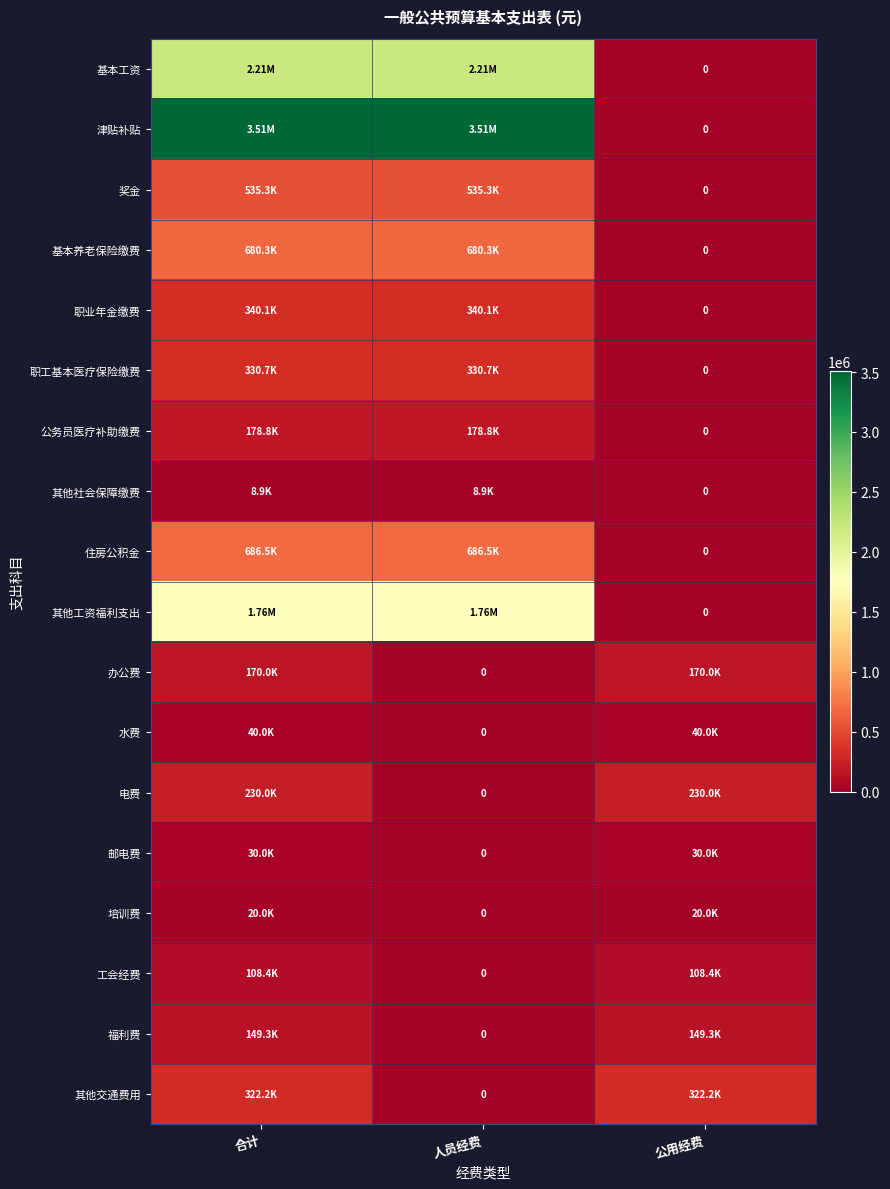

What is the maximum value shown in the chart?

3505178.1